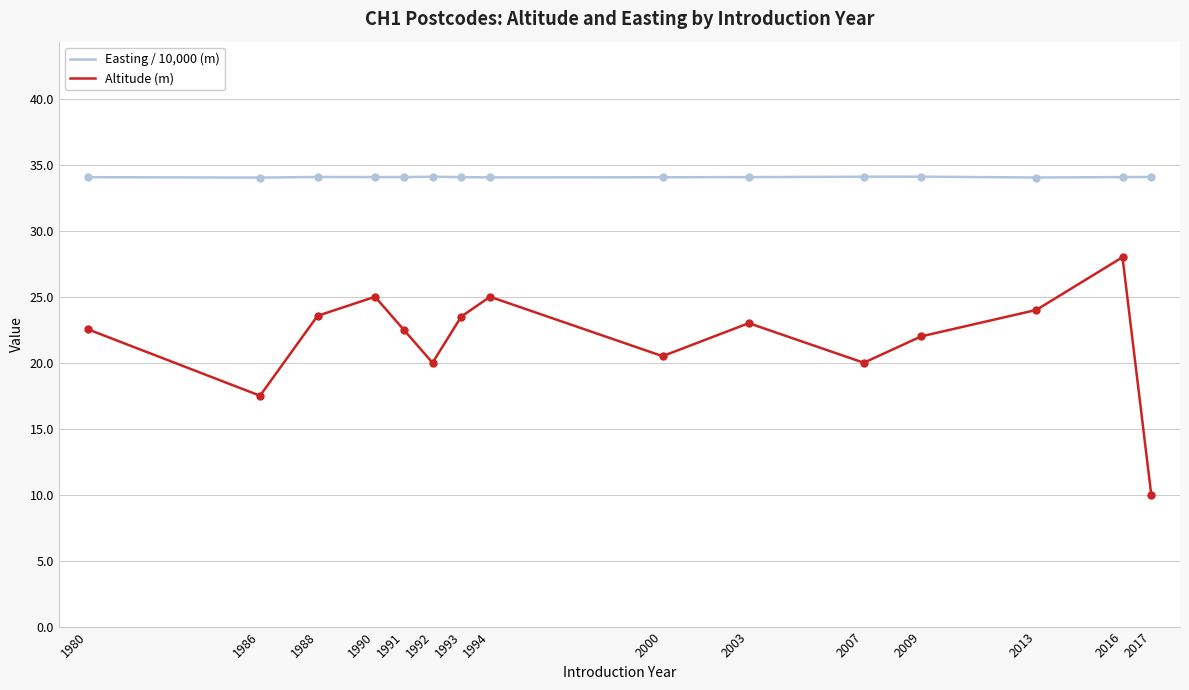

Between 1992 and 2016, which series saw the biggest shift?

Altitude (m)